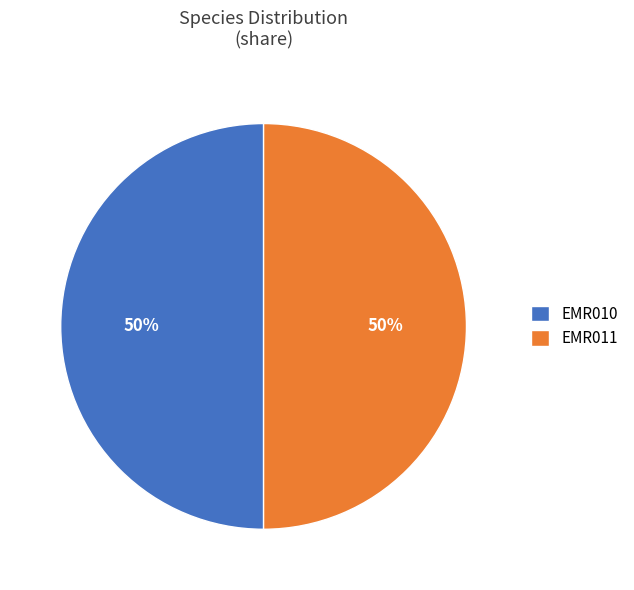

Do EMR010 and EMR011 together represent more than half of the pie?

Yes